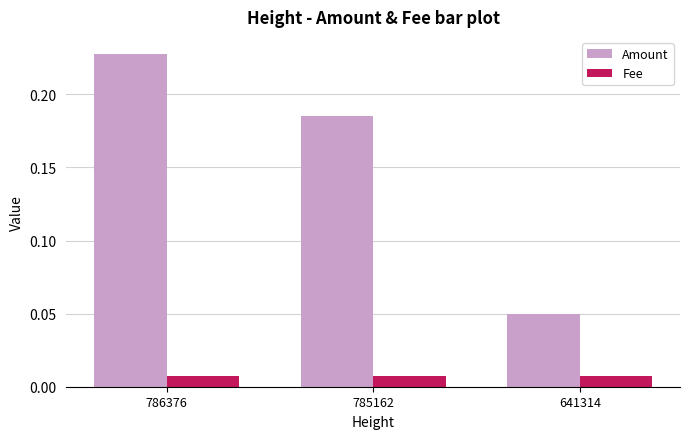

Is the value of Fee at 785162 greater than the value of Amount at 641314?

No